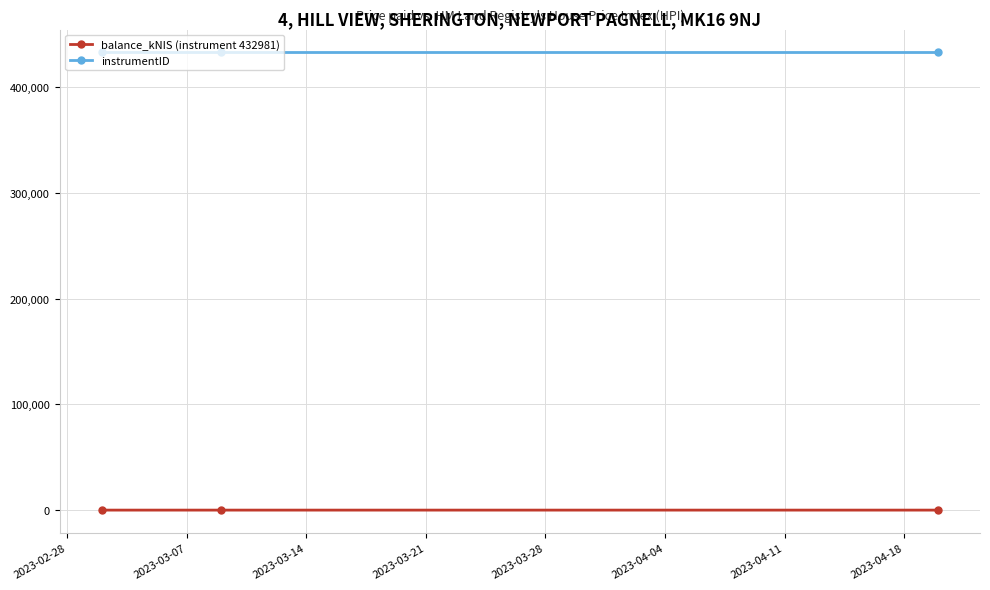

At how many categories does at least one series exceed 527?

3